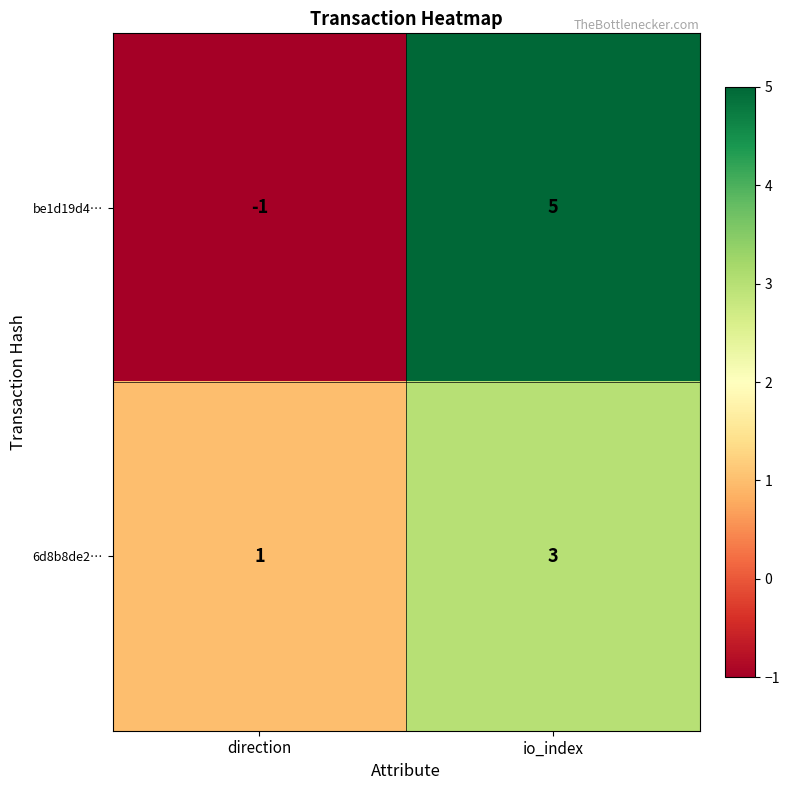

Which series changed the most between direction and io_index?

be1d19d4…